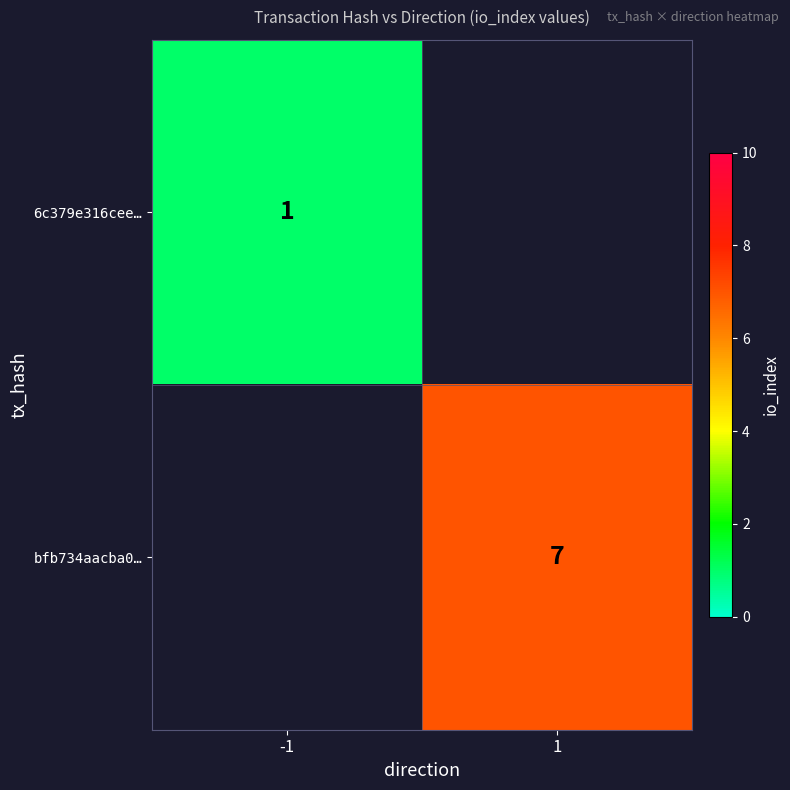

The 6c379e316cee… series shows 1 at -1. True or false?

True